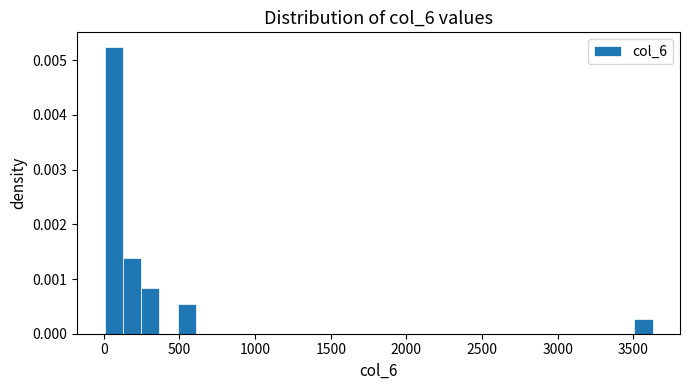

Read against the x-axis, roughly where is the centre of the tallest bar?

50